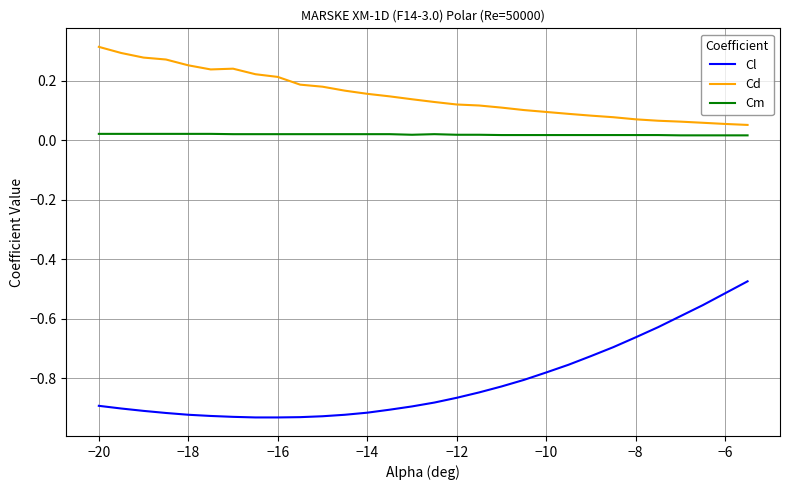

Rank the series by their maximum value, from lowest to highest.

Cl, Cm, Cd